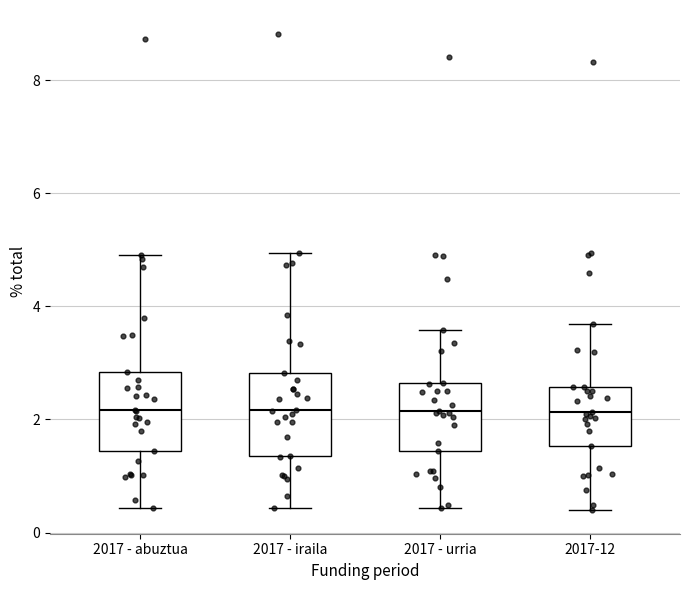

Where is the lower edge of the box for 2017-12 on the y-axis? The values are not printed on the chart, so give them approximately, as read against the axis.

1.6